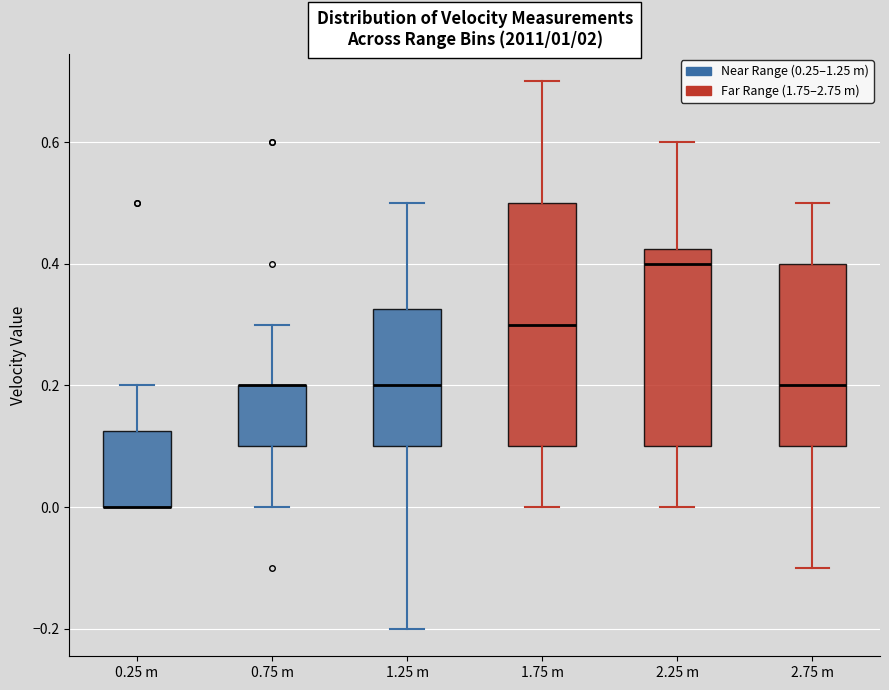

Where does the upper whisker of the box for 0.25 m end on the y-axis? The values are not printed on the chart, so give them approximately, as read against the axis.

0.20